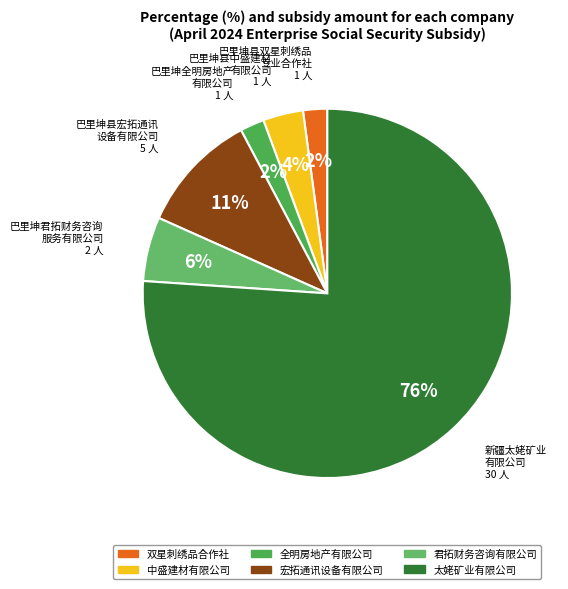

How many slices are in this pie chart?

6